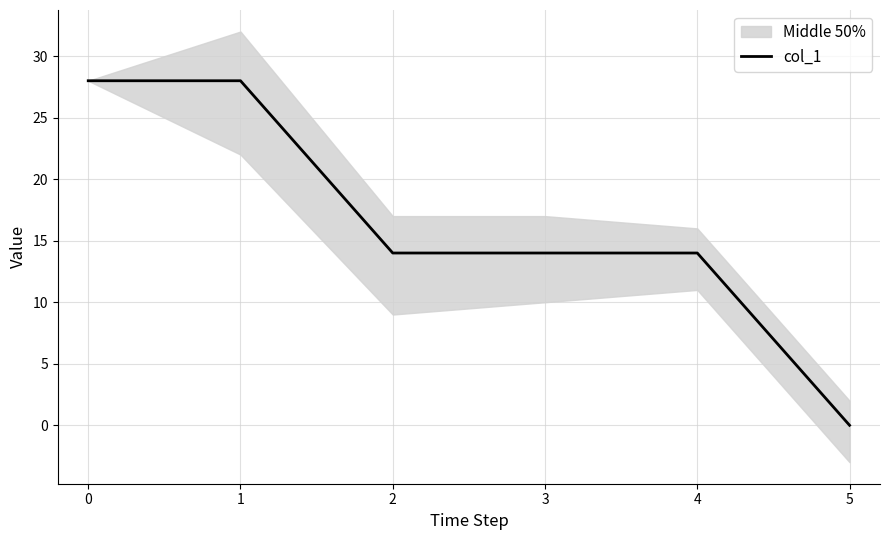

True or false: there are more than 0 points higher than both neighbors.

False